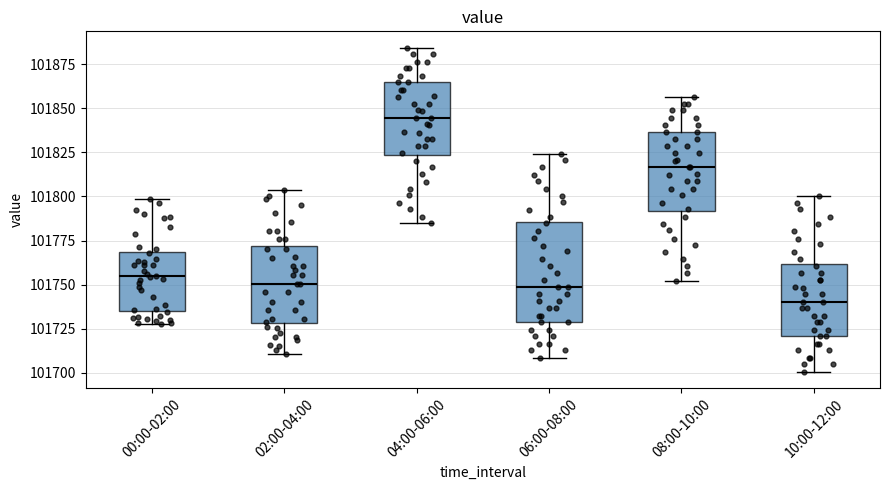

Reading left to right, read every box against the y-axis: the position of its median line, the range the box covers, and the ends of its whiskers. The values are not printed on the chart, so give them approximately, as read against the axis.

00:00-02:00: median 101755, box 101735 to 101770, whiskers 101730 to 101800
02:00-04:00: median 101750, box 101730 to 101770, whiskers 101710 to 101805
04:00-06:00: median 101845, box 101825 to 101865, whiskers 101785 to 101885
06:00-08:00: median 101750, box 101730 to 101785, whiskers 101710 to 101825
08:00-10:00: median 101815, box 101790 to 101835, whiskers 101750 to 101855
10:00-12:00: median 101740, box 101720 to 101760, whiskers 101700 to 101800